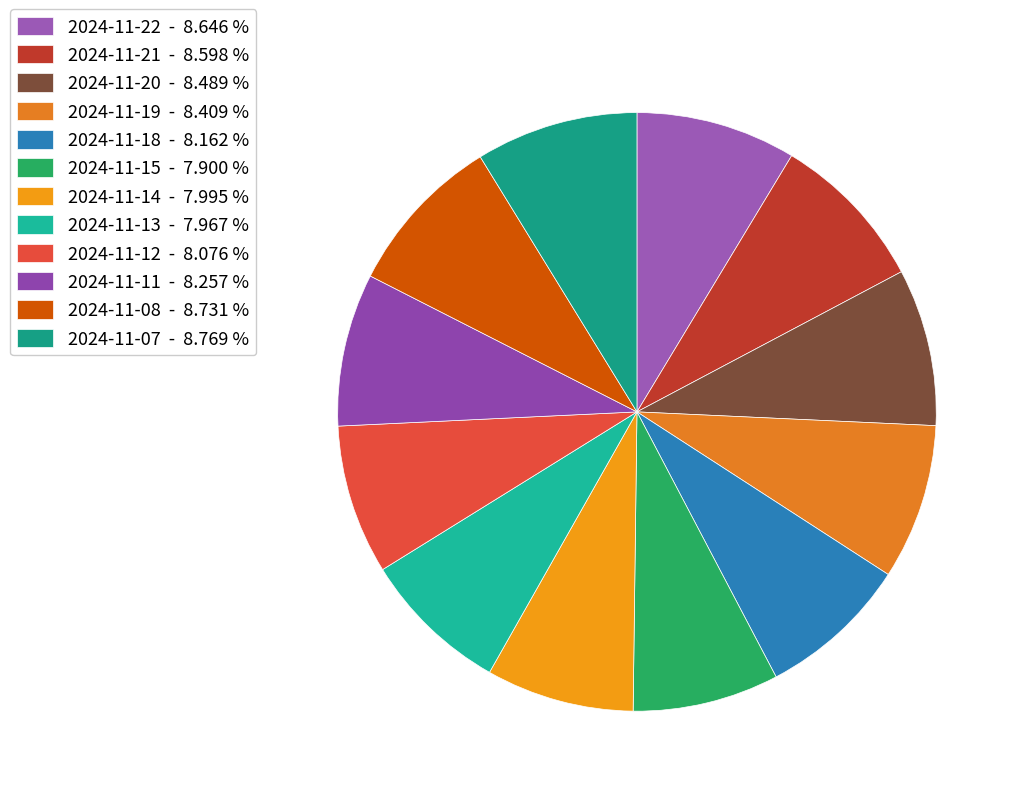

How many slices are in this pie chart?

12